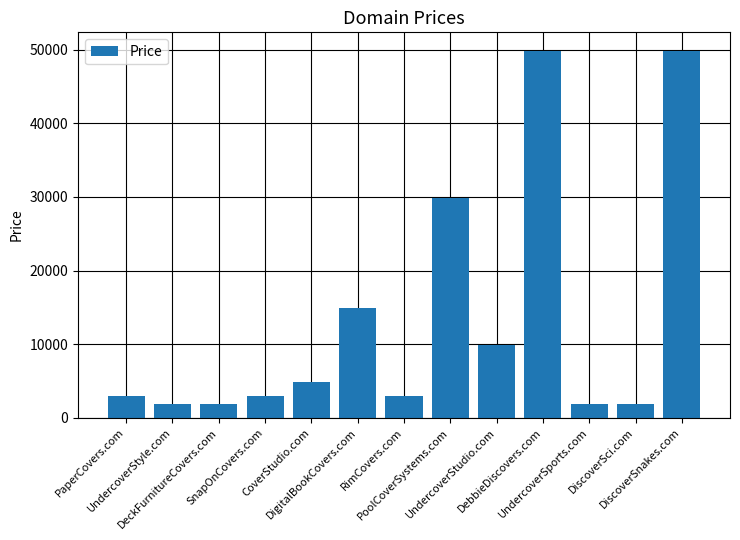

Between UndercoverStudio.com and DebbieDiscovers.com, which is larger?

DebbieDiscovers.com